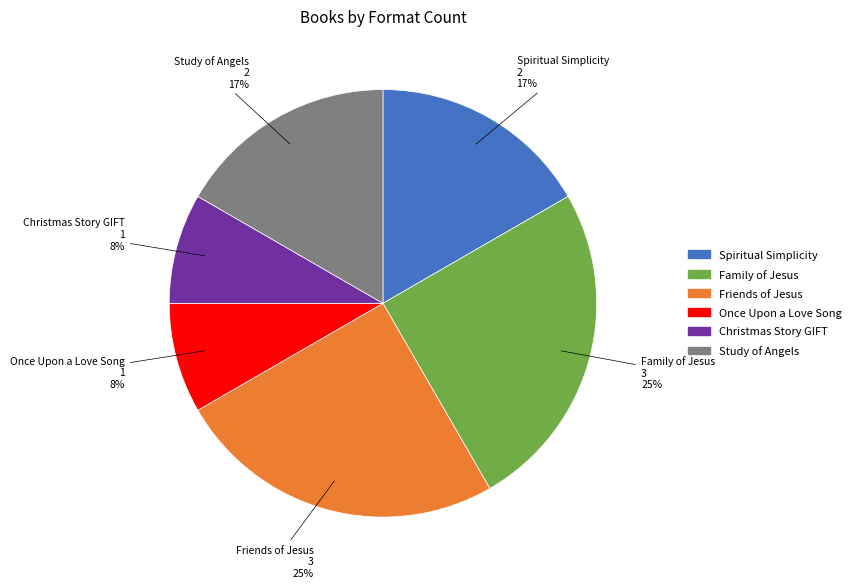

How many slices are in this pie chart?

6